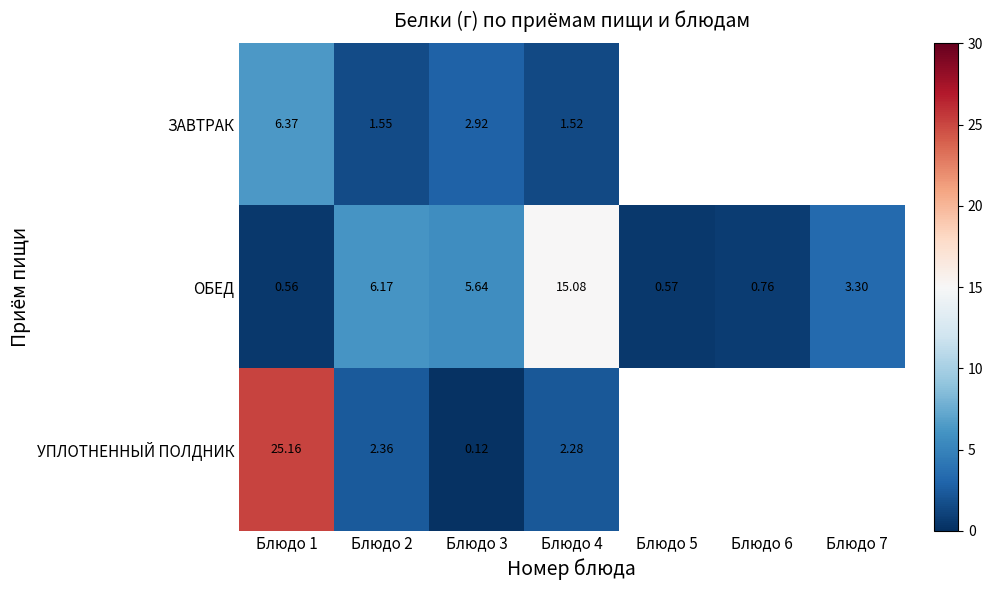

Is the value of УПЛОТНЕННЫЙ ПОЛДНИК at Блюдо 2 greater than the value of ОБЕД at Блюдо 4?

No